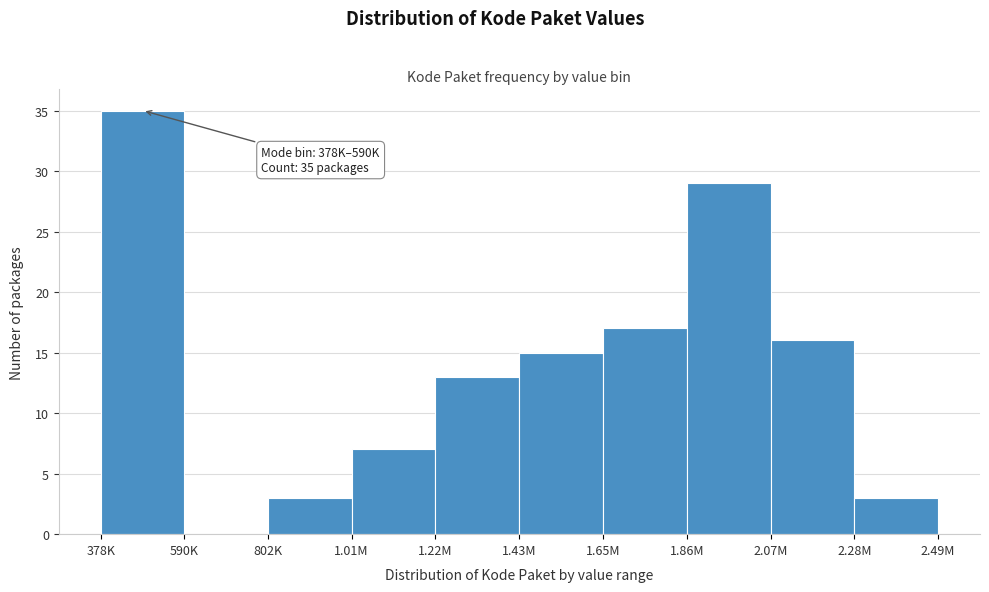

Reading left to right, what are all the values shown in this chart?

378K=35	590K=0	802K=3	1.01M=7	1.22M=13	1.43M=15	1.65M=17	1.86M=29	2.07M=16	2.28M=3